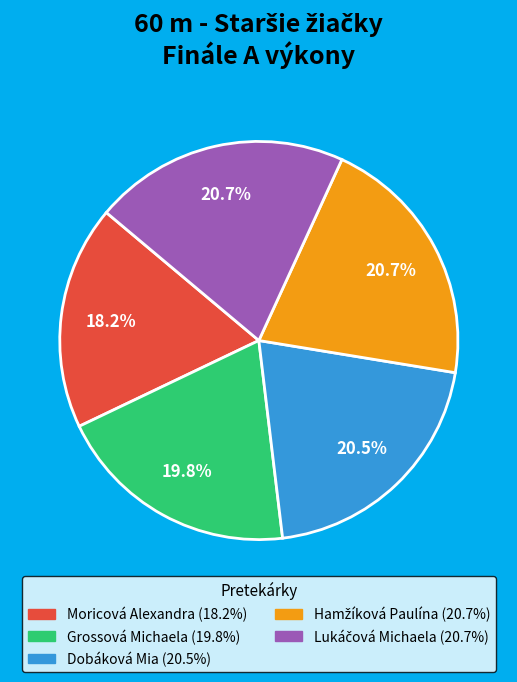

Which slice is the smallest?

Moricová Alexandra